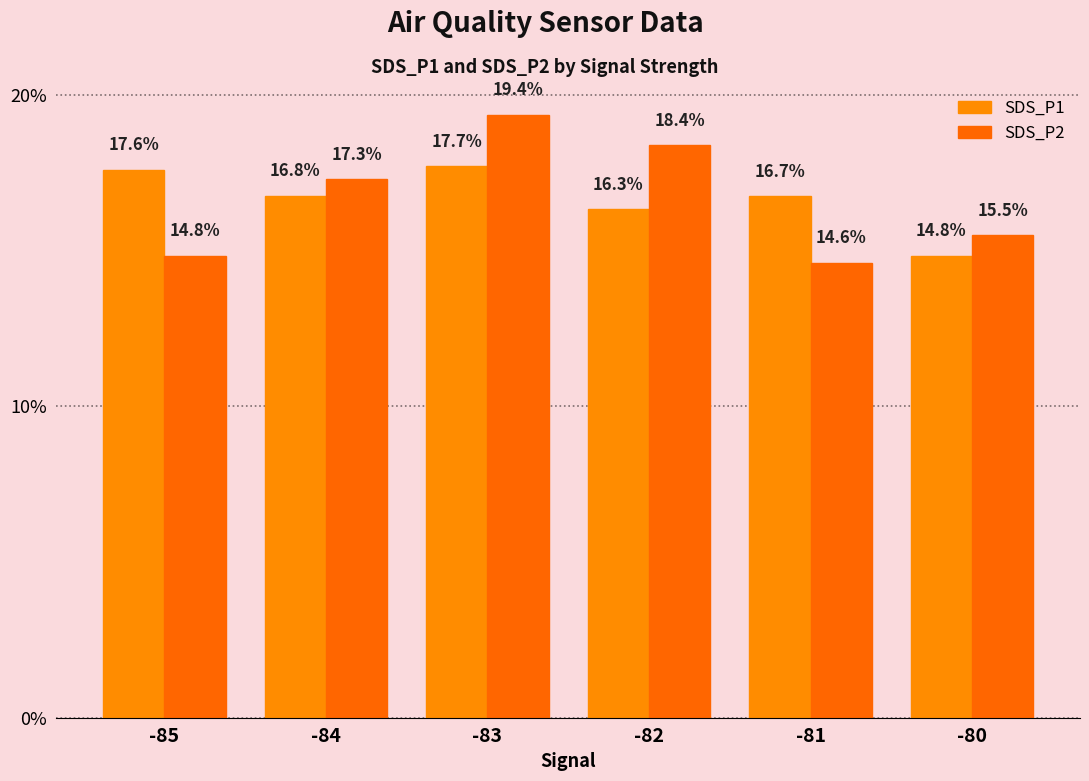

What is the difference between the second highest and minimum values in the SDS_P1 series?

2.8